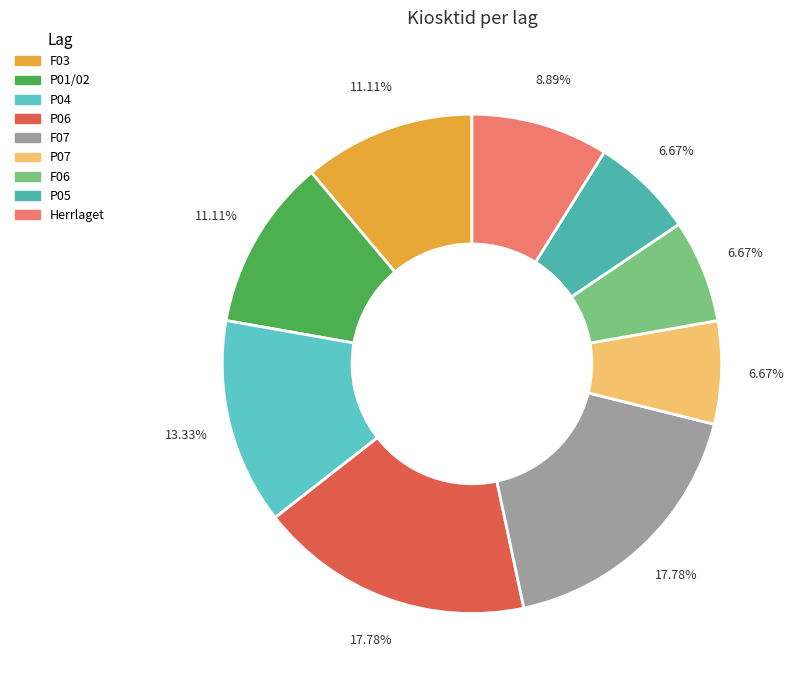

Which slice is the largest?

P06